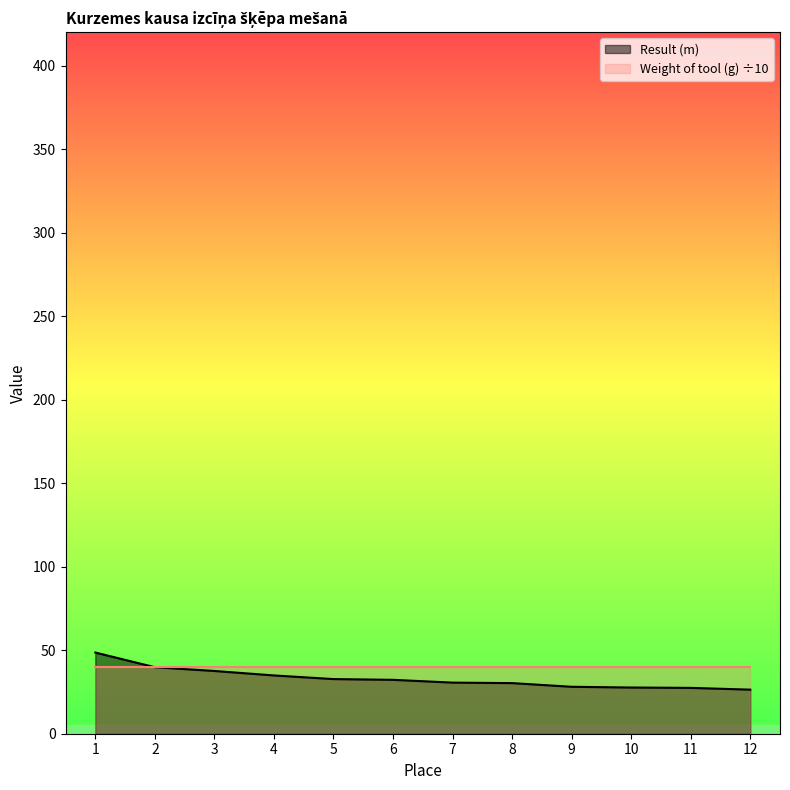

What is the value of the 10th point from the left?

27.7